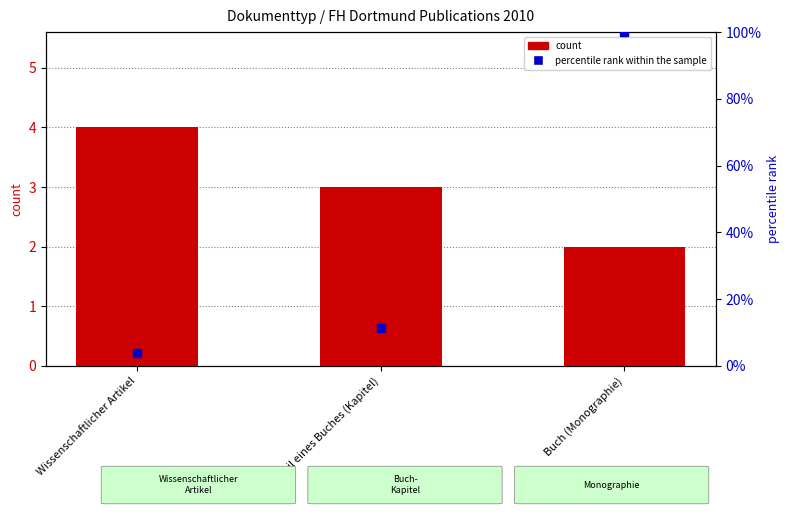

How many data points does each series have?

3